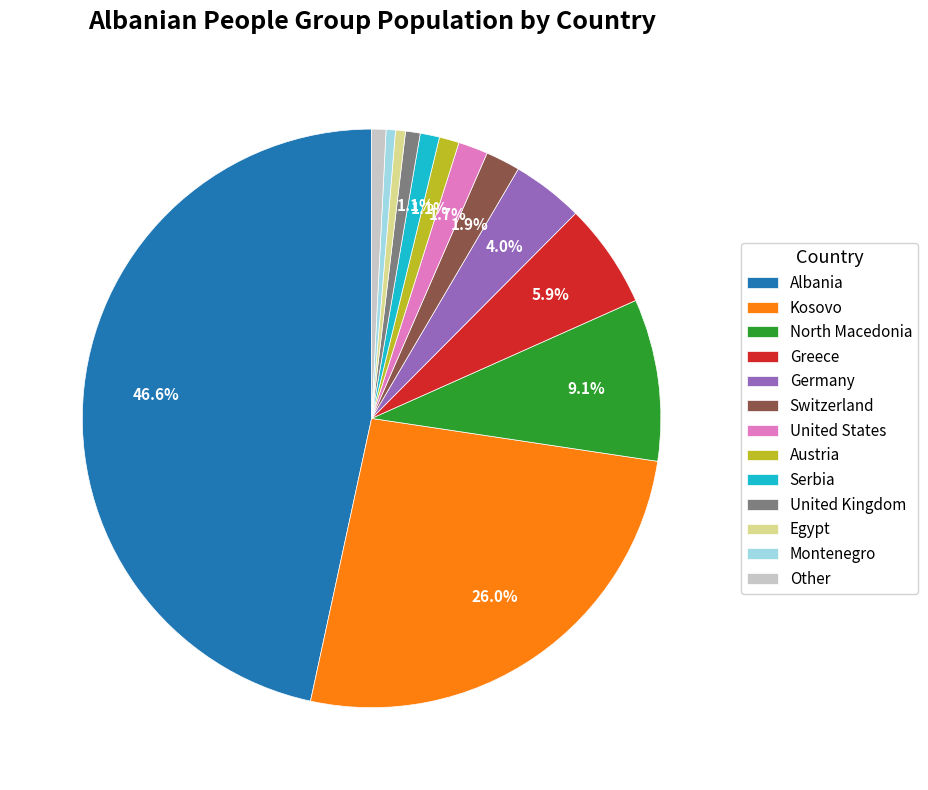

Between United States and United Kingdom, which is larger?

United States